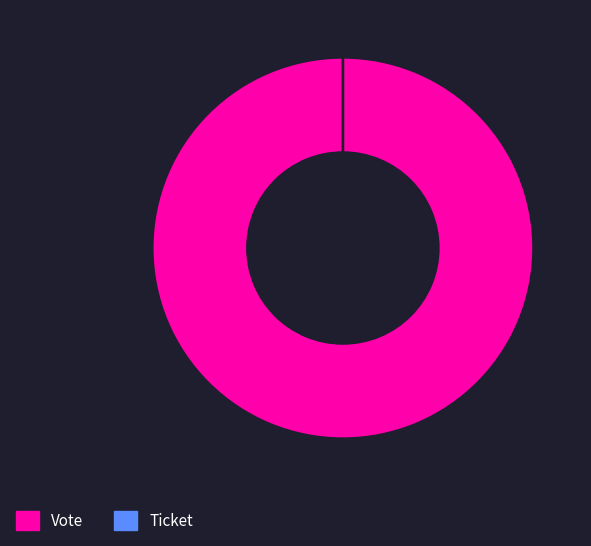

The Vote slice represents 99% of the pie. True or false?

False